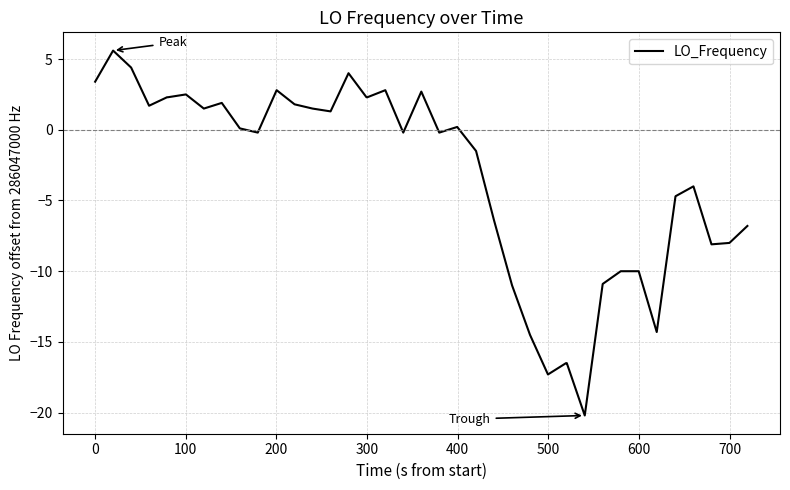

What is the difference between the maximum and minimum values?

25.8